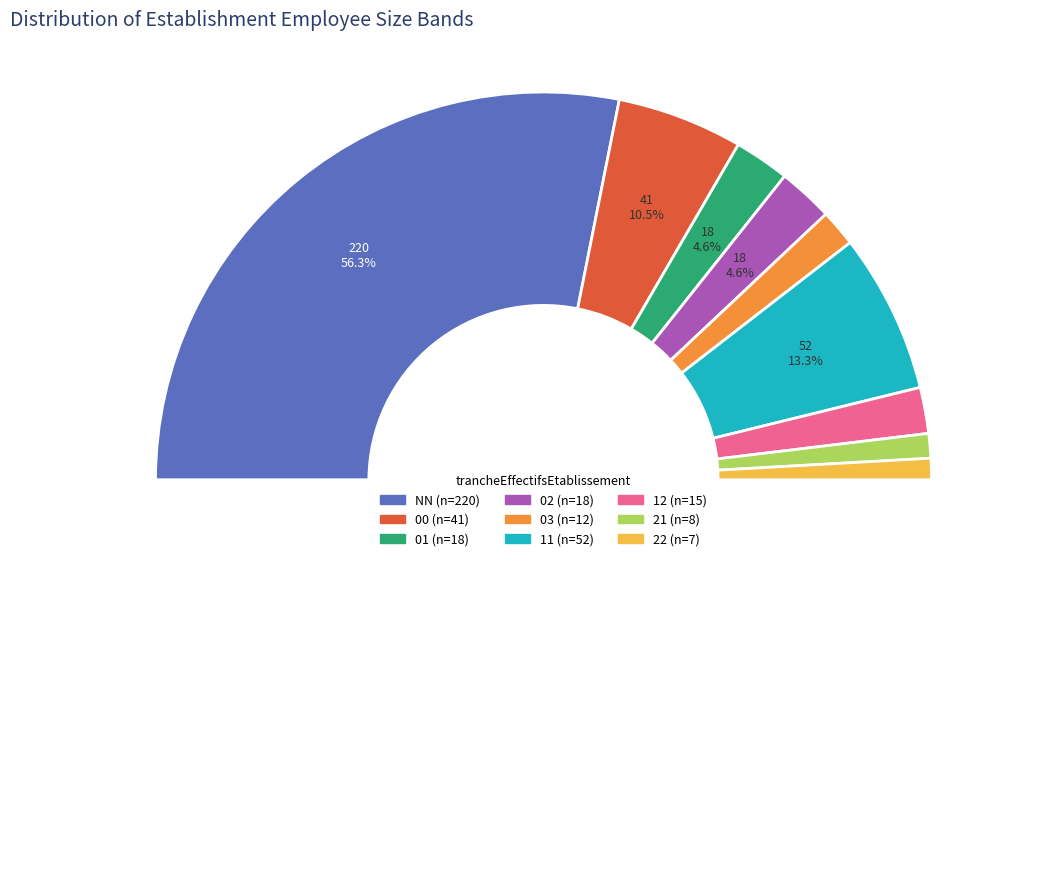

What is the largest slice in the pie chart?

NN